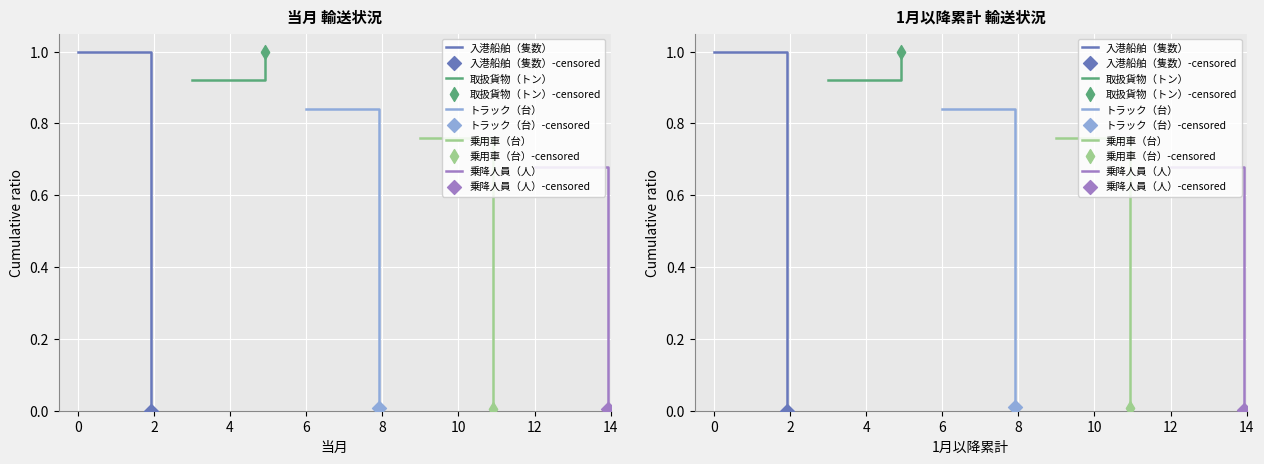

At how many categories does at least one series exceed 0?

2